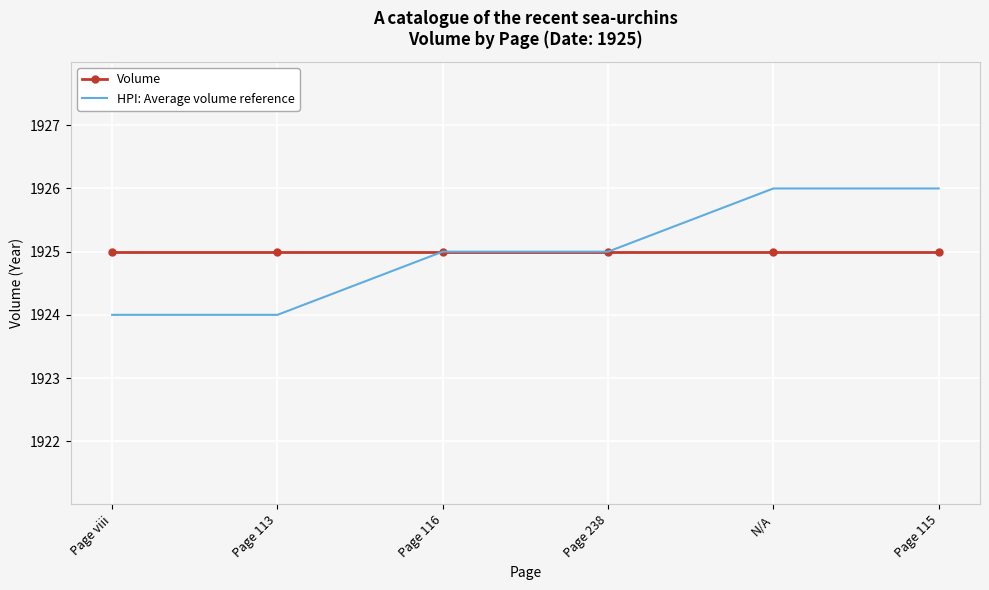

True or false: HPI: Average volume reference has a value of 1086 at Page 116.

False